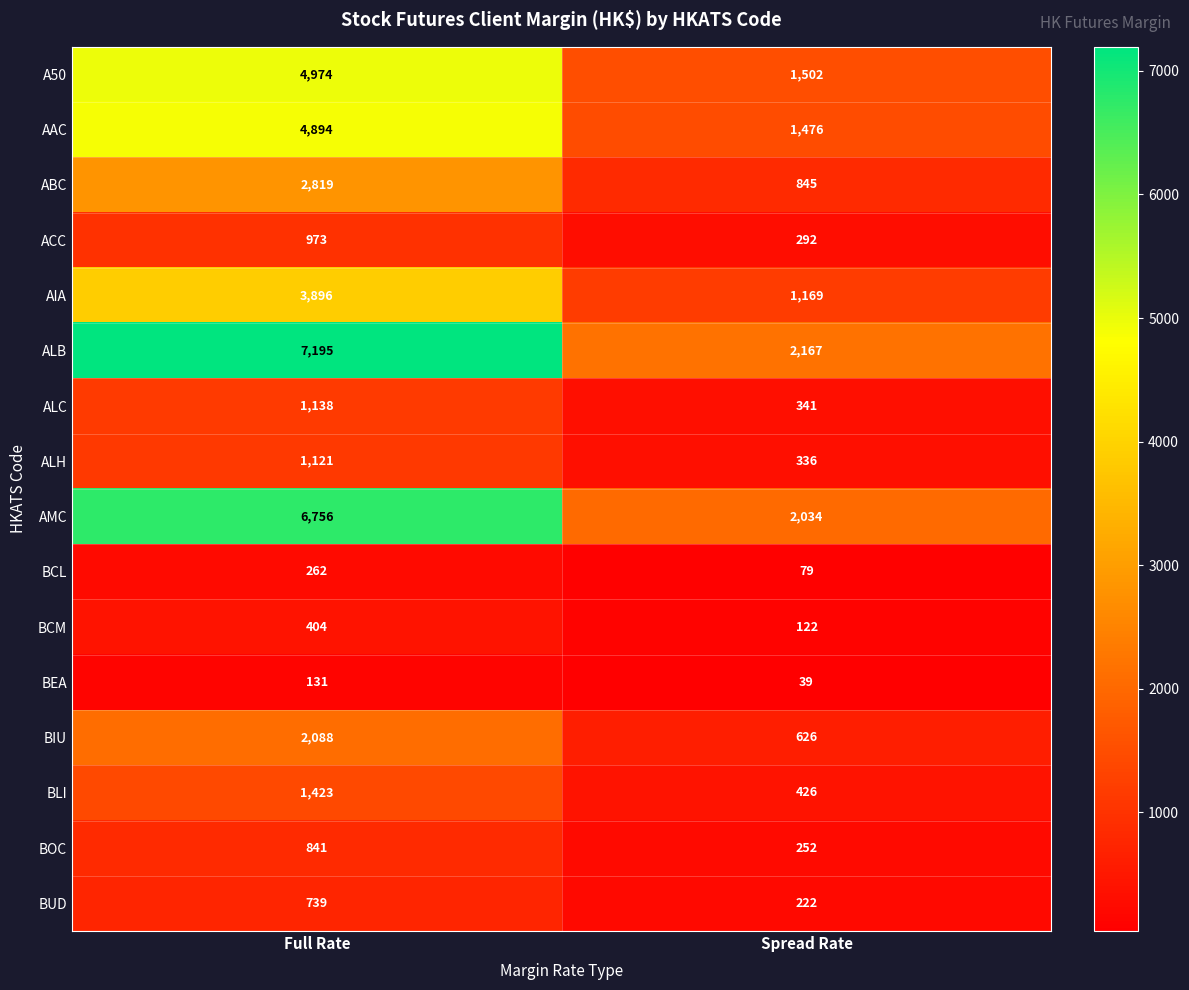

Rank the series at Spread Rate from lowest to highest value.

BEA, BCL, BCM, BUD, BOC, ACC, ALH, ALC, BLI, BIU, ABC, AIA, AAC, A50, AMC, ALB